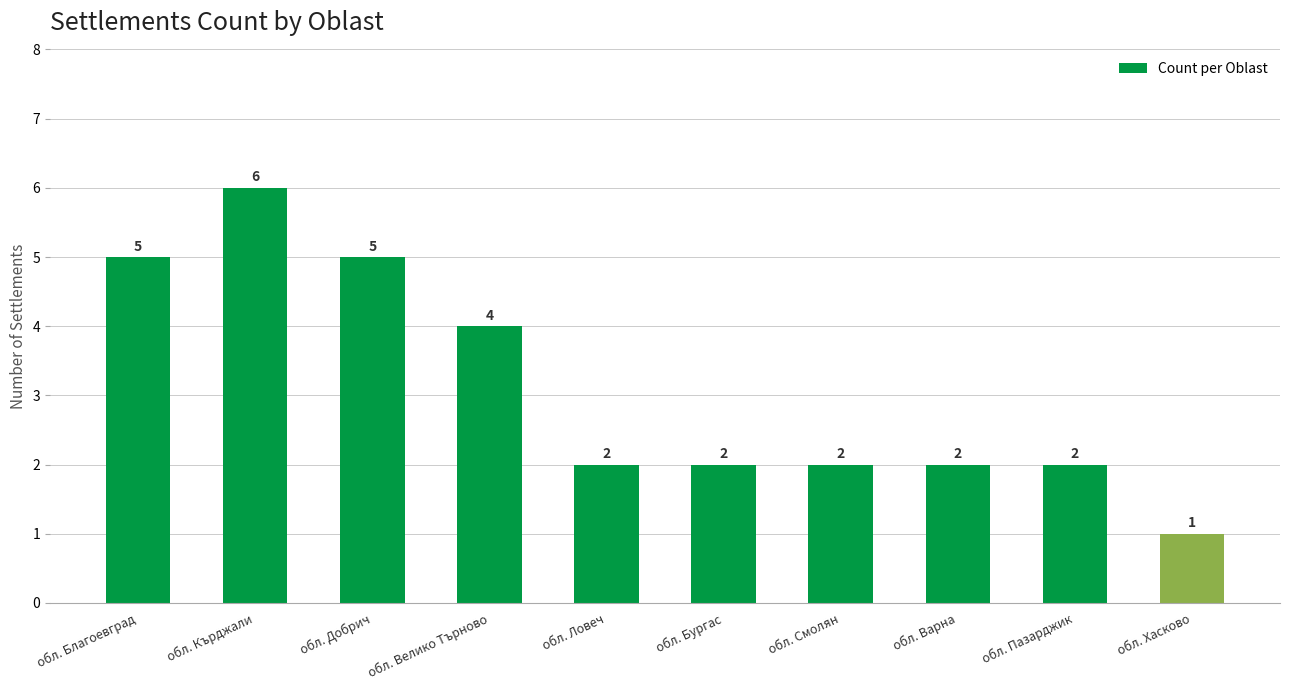

Where does the data first go above 2?

обл. Благоевград